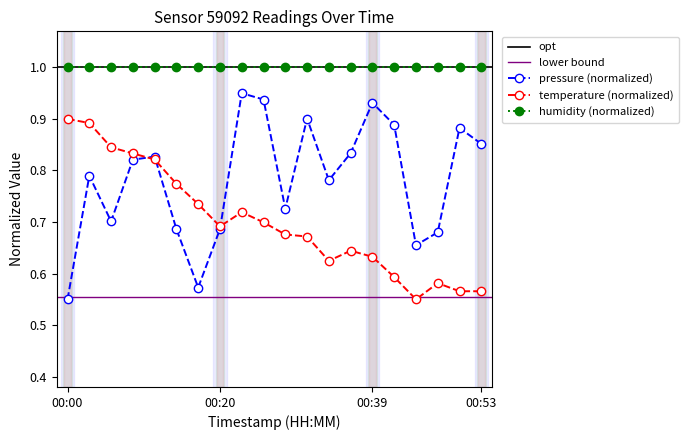

What is the value of the pressure point at the 14th from the left?

0.8